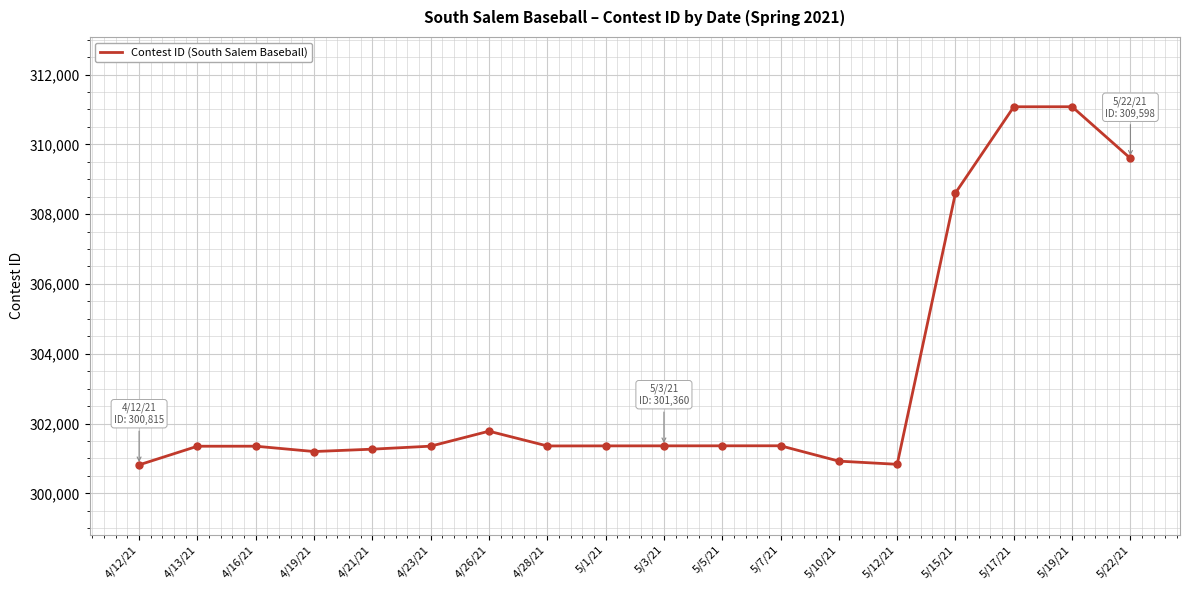

Between 4/28/21 and 5/12/21, which is larger?

4/28/21